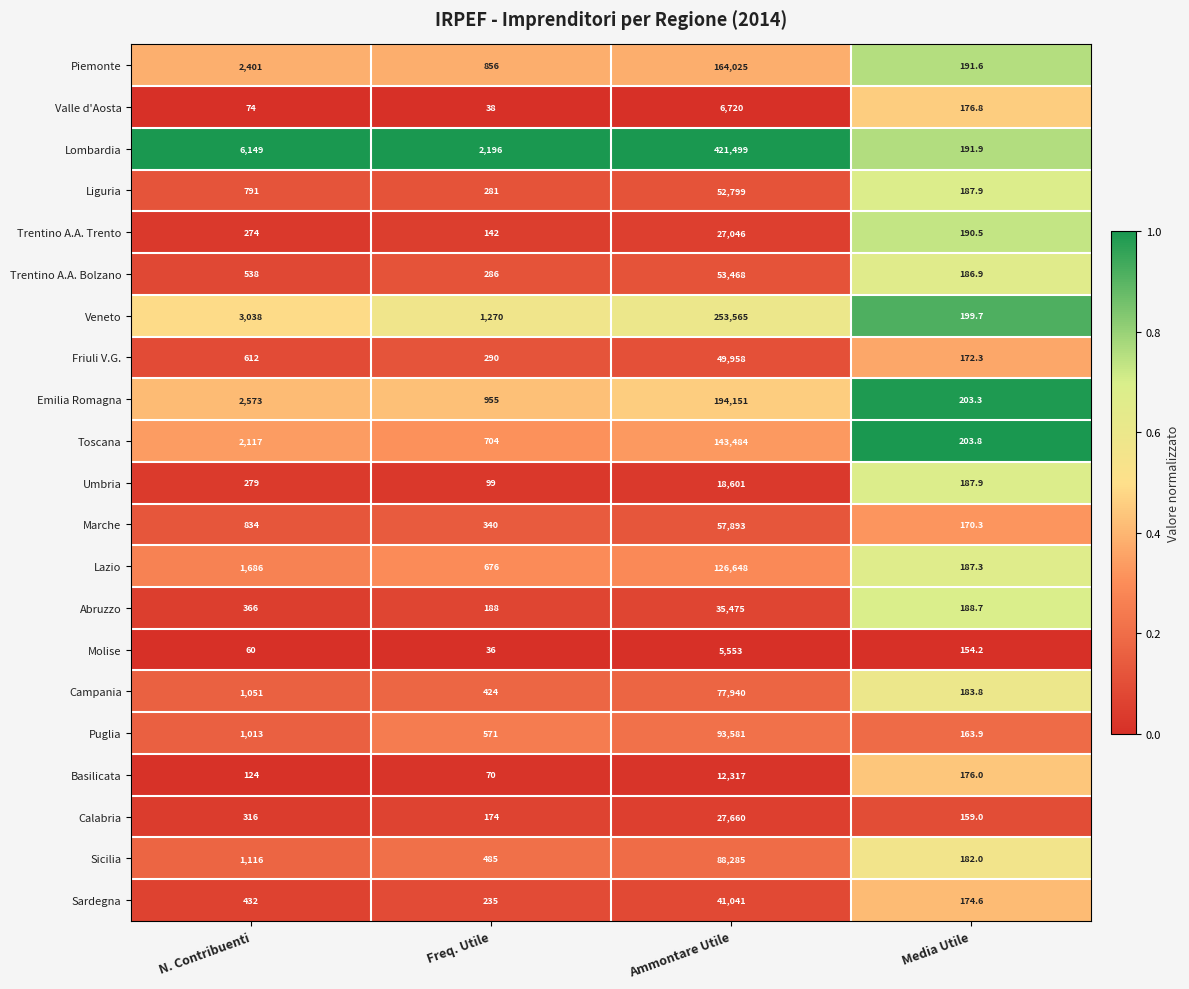

At which category does the chart reach its peak across all series?

Ammontare Utile